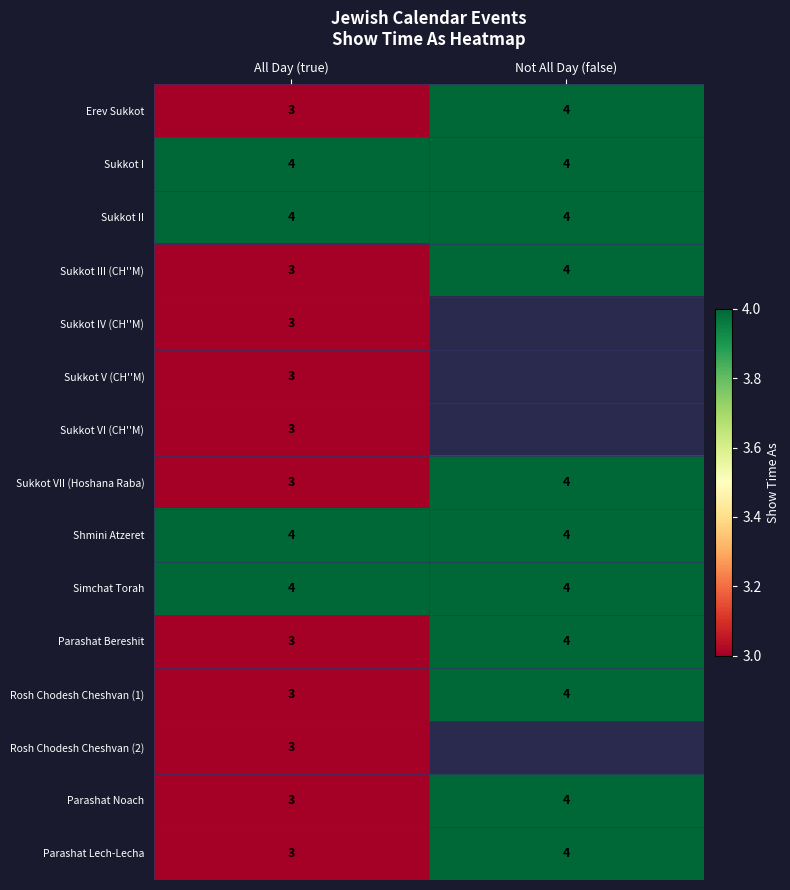

Which category has the lowest value in the Parashat Lech-Lecha series?

All Day (true)